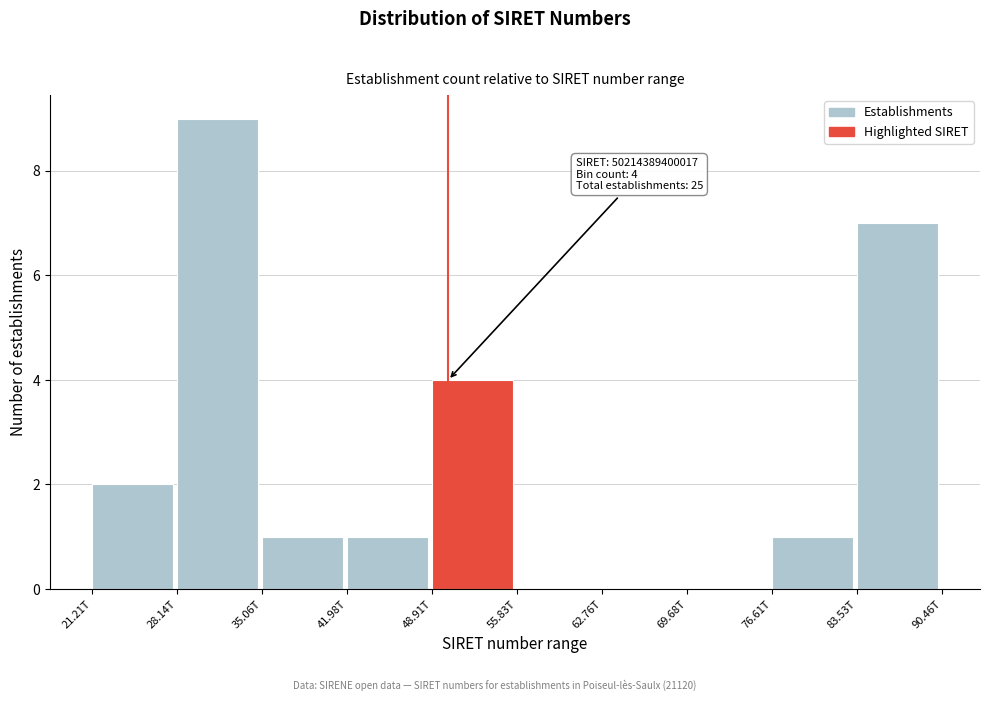

Reading left to right, list all the values displayed in this chart.

21.21T=2	28.14T=9	35.06T=1	41.98T=1	48.91T=4	55.83T=0	62.76T=0	69.68T=0	76.61T=1	83.53T=7